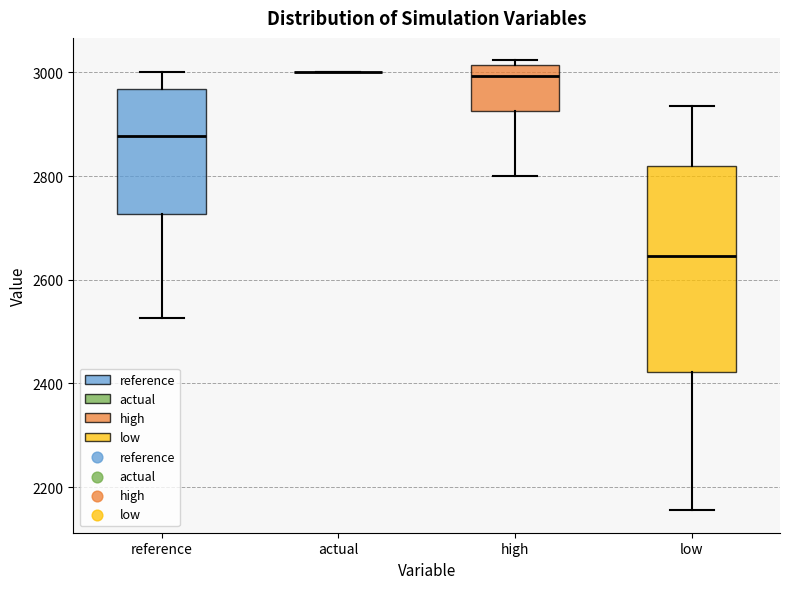

Reading left to right, read every box against the y-axis: the position of its median line, the range the box covers, and the ends of its whiskers. The values are not printed on the chart, so give them approximately, as read against the axis.

reference: median 2880, box 2720 to 2960, whiskers 2520 to 3000
actual: box collapsed to a line at 3000, whiskers 3000 to 3000
high: median 3000, box 2920 to 3020, whiskers 2800 to 3020 (just above the box's upper edge)
low: median 2640, box 2420 to 2820, whiskers 2160 to 2940